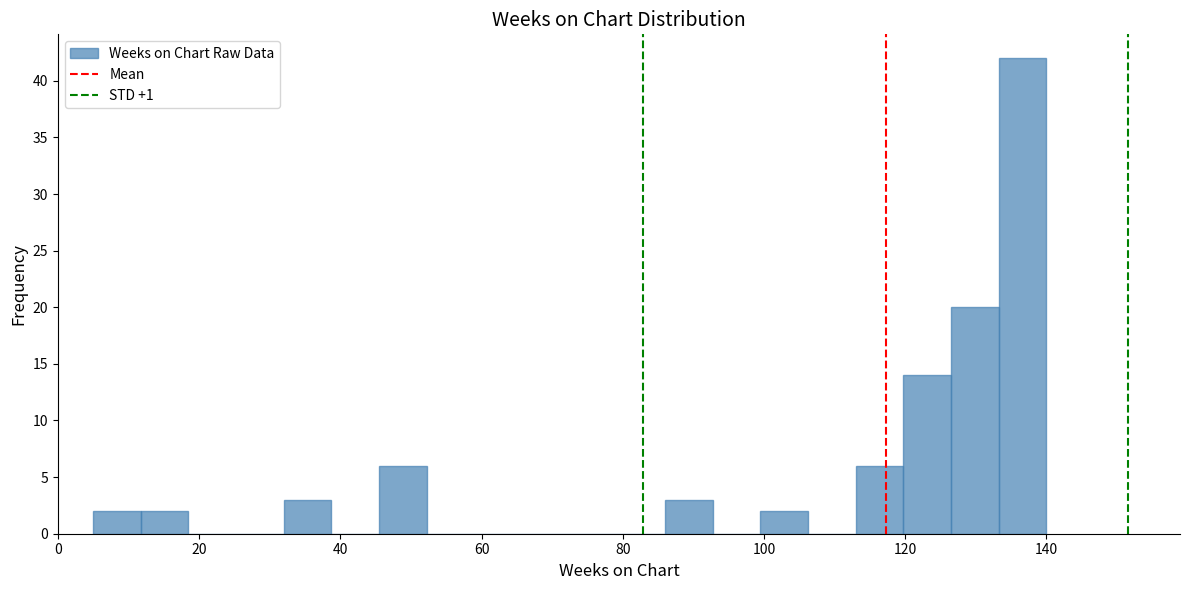

Around what value on the x-axis is the tallest bar? Give the approximate position of its centre, as read against the axis.

136